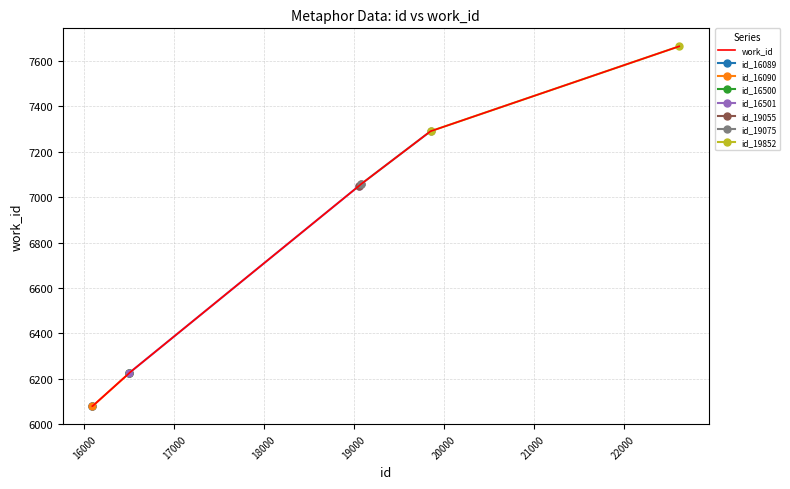

How many data points are less than 7049?

4